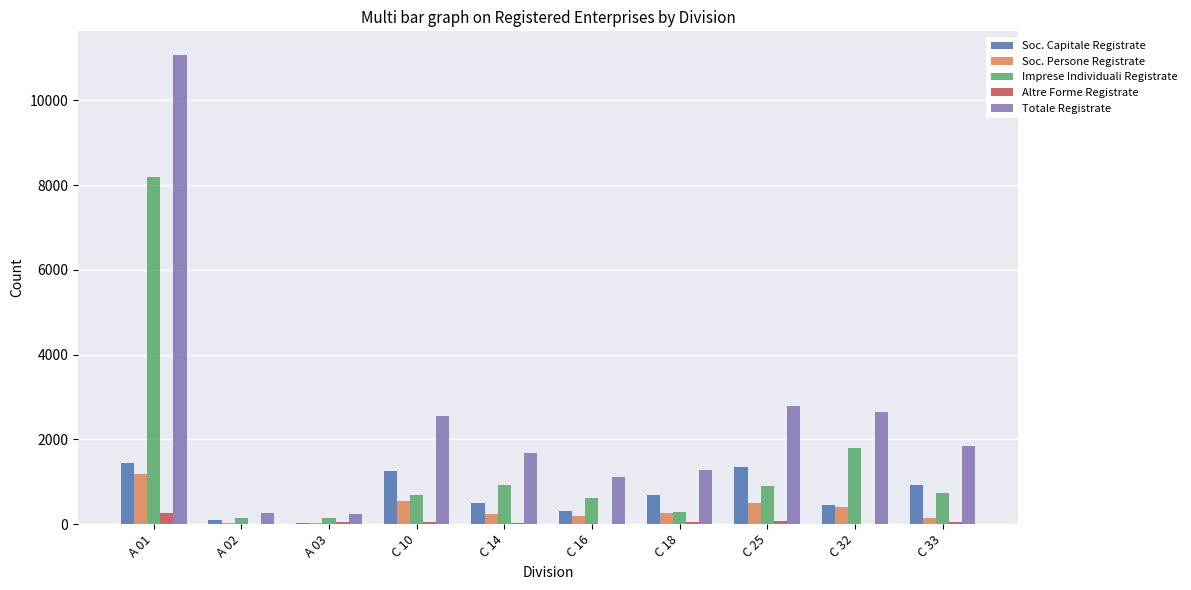

True or false: Imprese Individuali Registrate has a value of 604 at C 16.

True